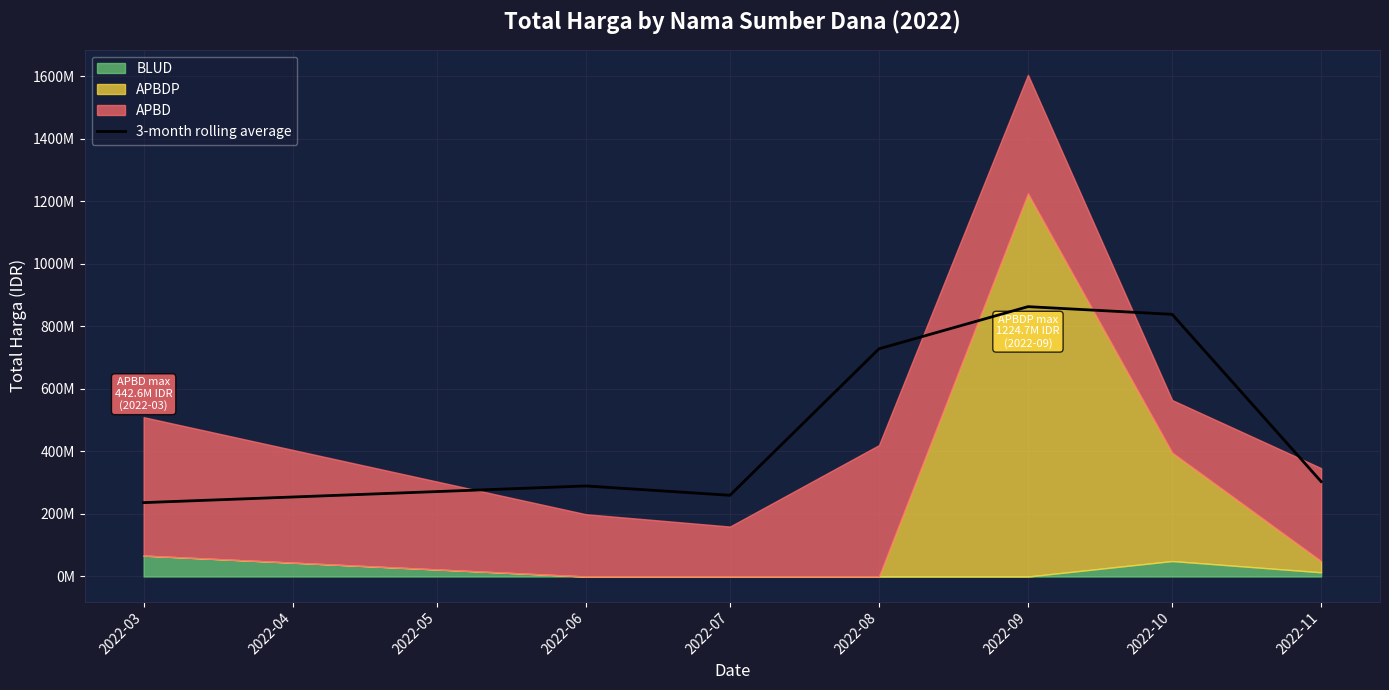

What is the value of the 5th point from the left?

862801716.7